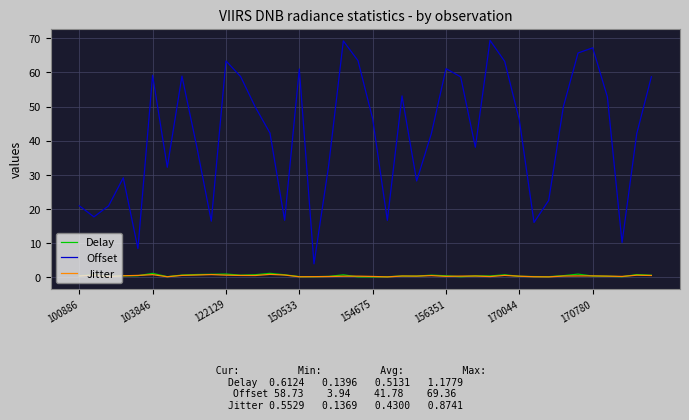

What is the sum of all Delay values?

20.5